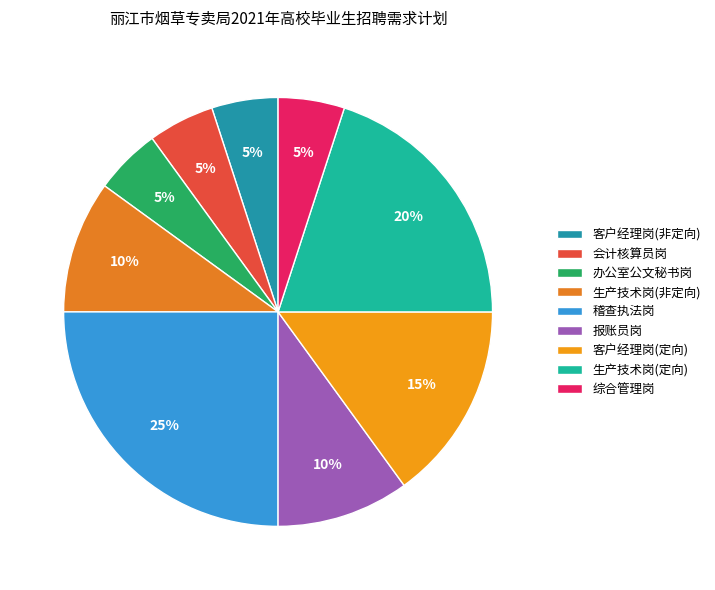

What percentage is the 综合管理岗 slice, to the nearest percent?

5%